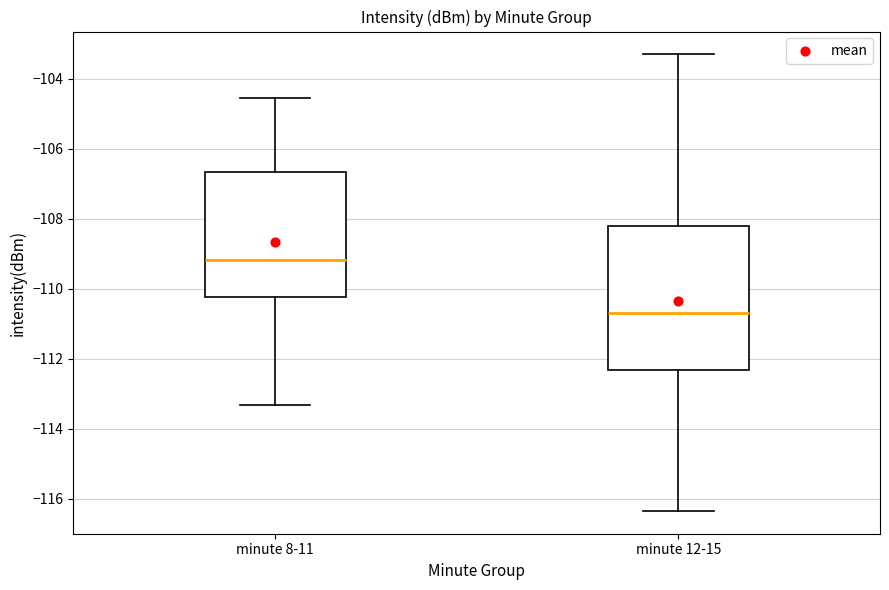

Which box's median line is the highest?

minute 8-11